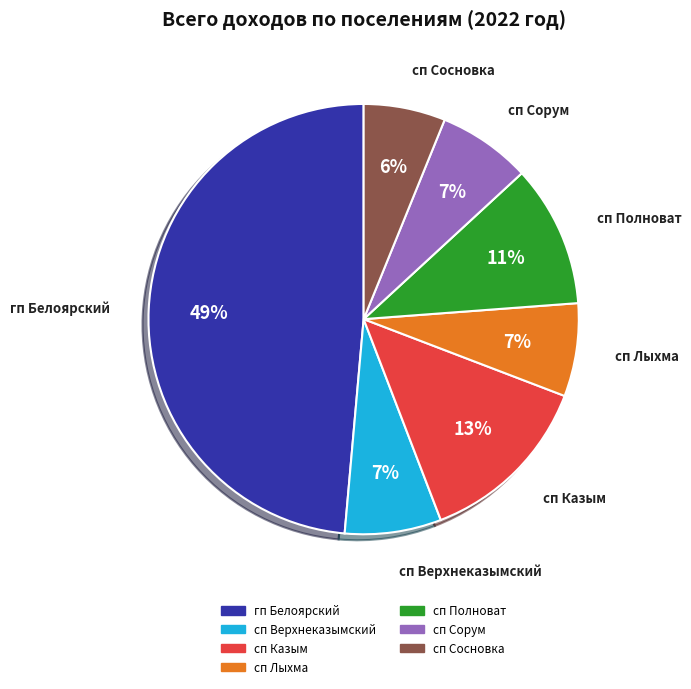

How many segments does this pie chart have?

7